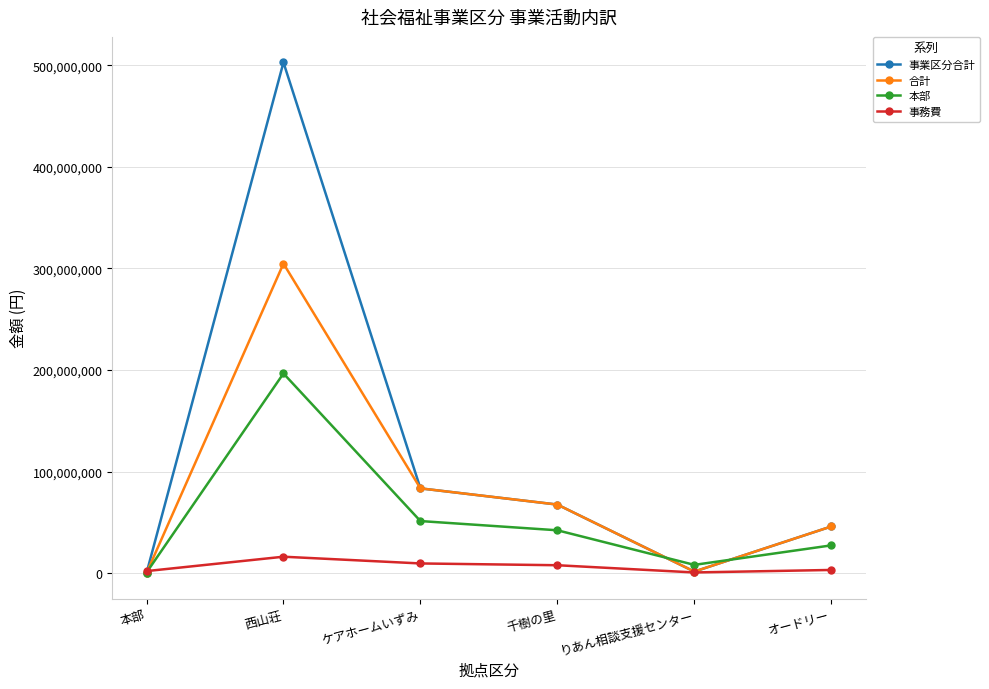

Which series has the largest range (max minus min)?

事業区分合計